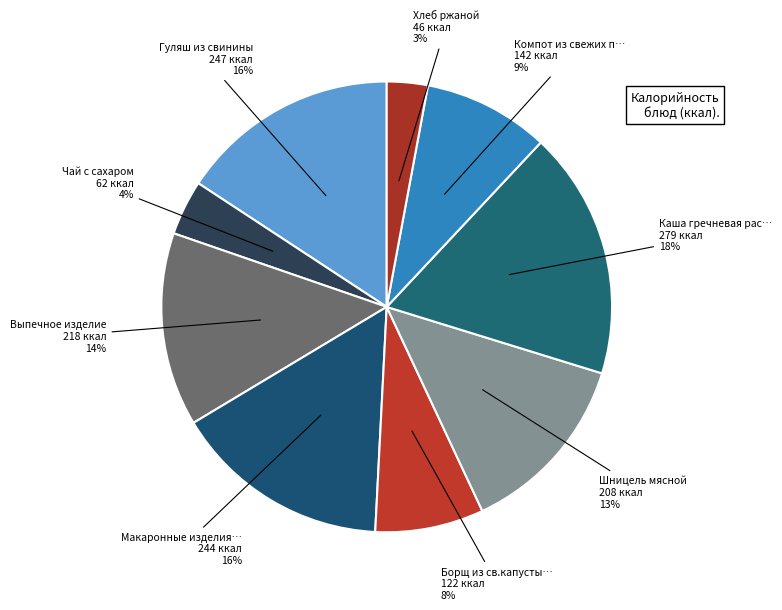

Rank the categories by value from lowest to highest.

Хлеб ржаной, Чай с сахаром, Борщ из св.капусты с картофелем, Компот из свежих плодов, Шницель мясной, Выпечное изделие, Макаронные изделия отварные, Гуляш из свинины, Каша гречневая рассыпчатая